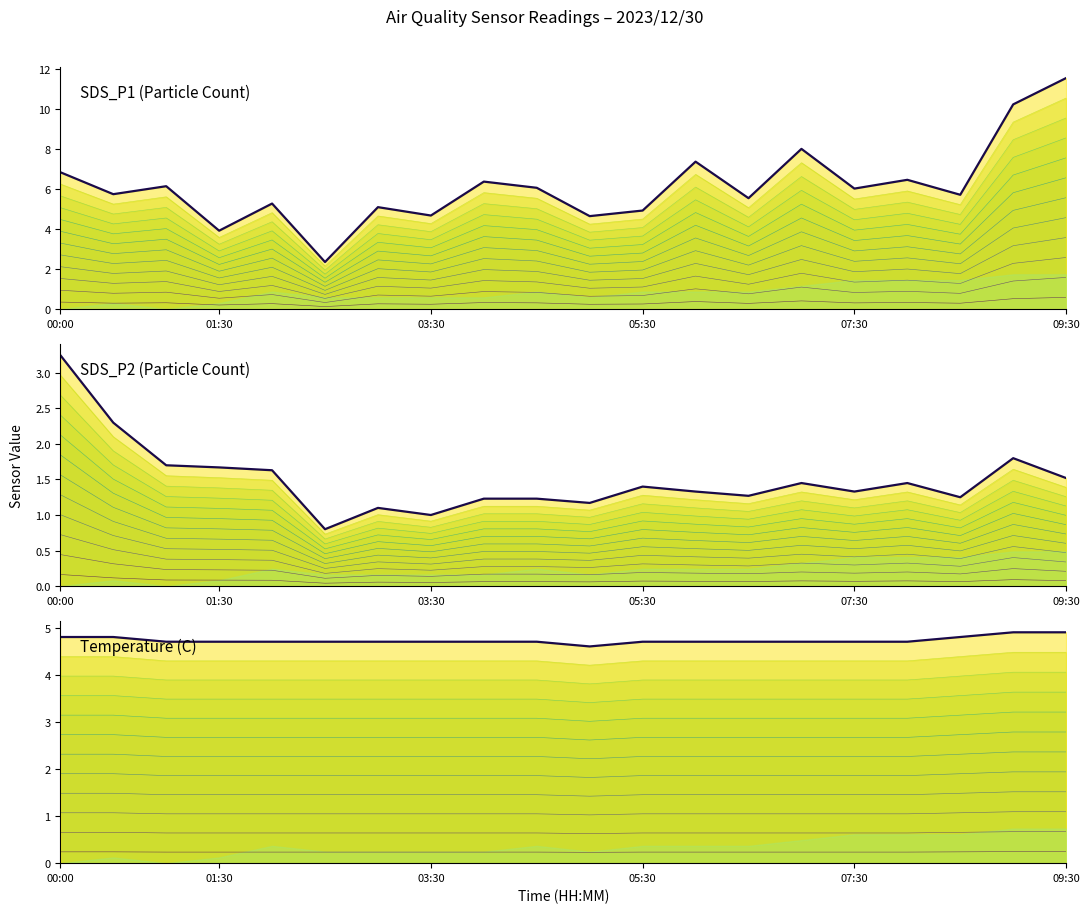

Which category has the highest value across all series?

09:30